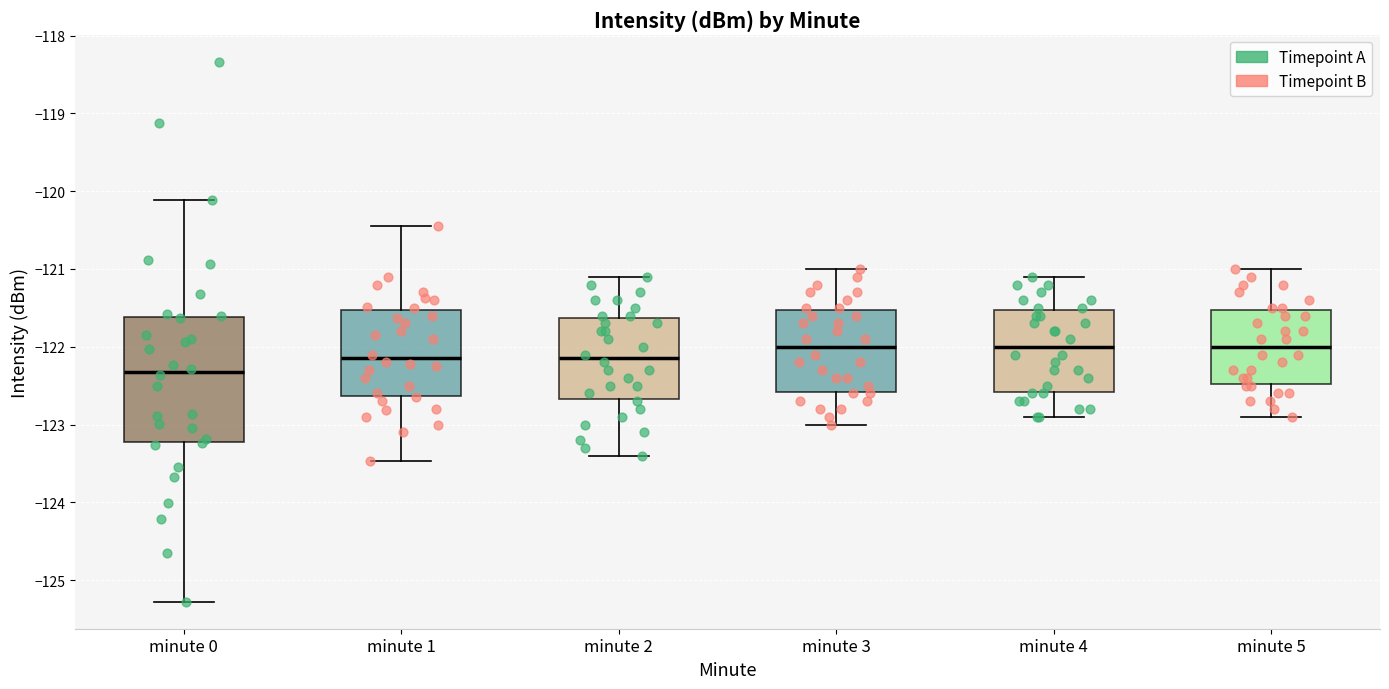

Comparing the boxes themselves (not the whiskers), which one is the tallest?

minute 0